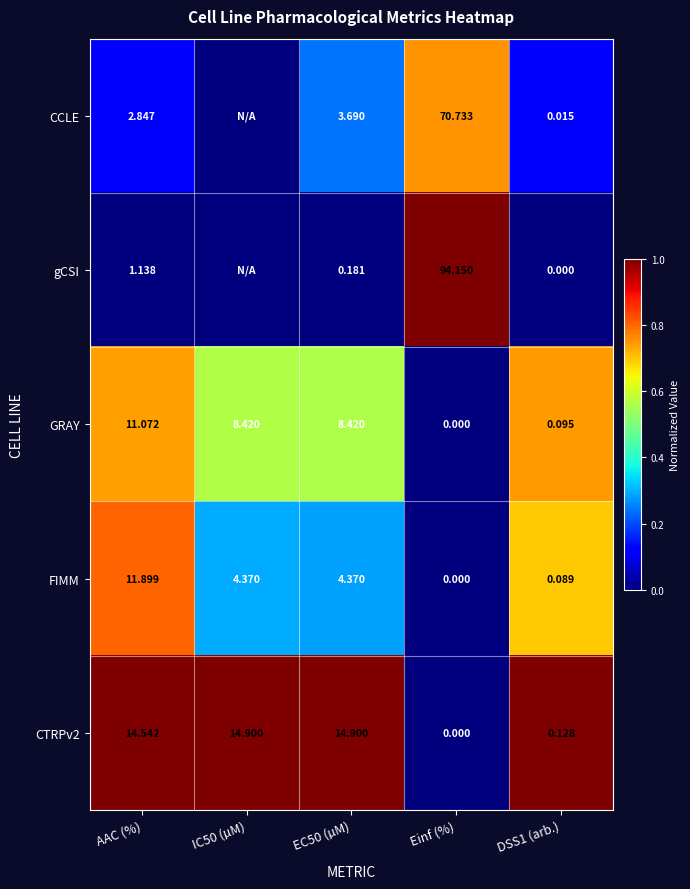

At how many categories does at least one series exceed 0?

5